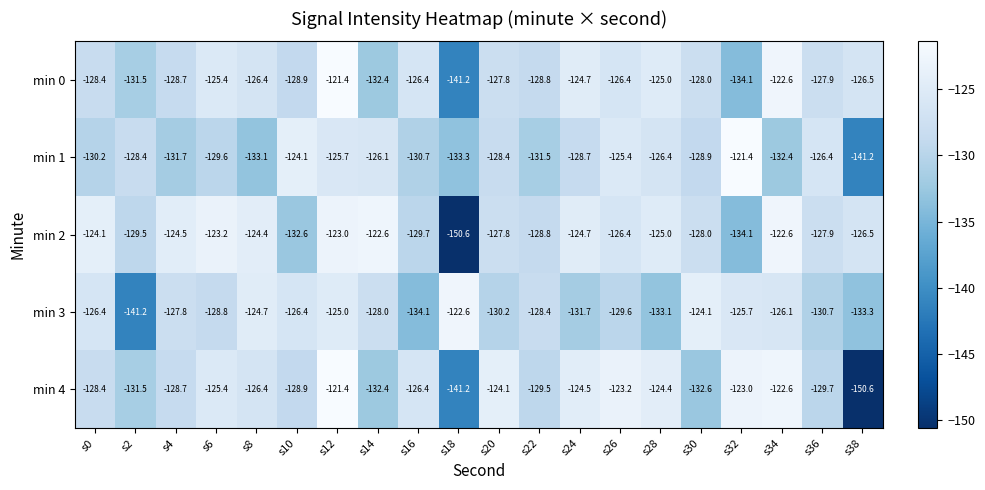

What is the minimum value shown in the chart?

-150.6